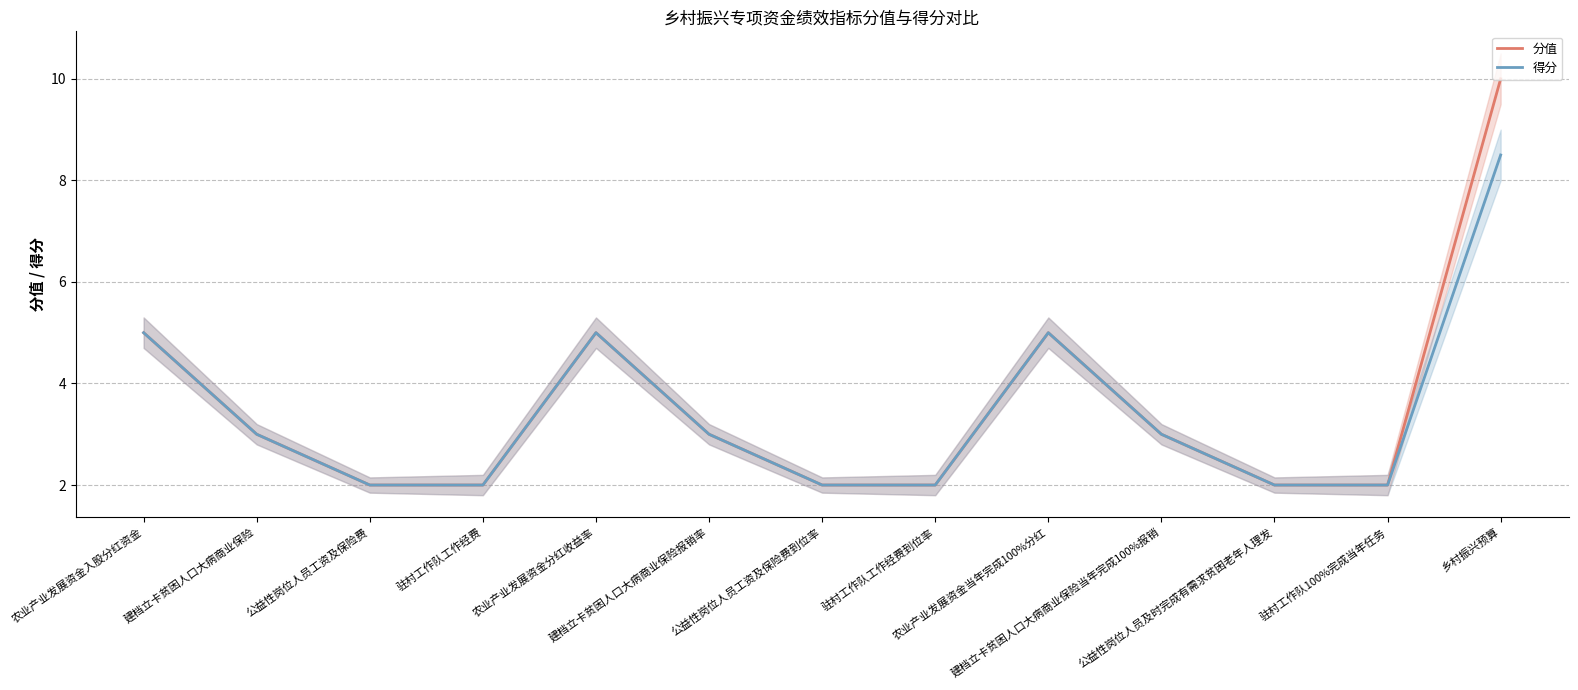

Reading left to right, what are all the values shown in this chart?

分值: 农业产业发展资金入股分红资金=5.0	建档立卡贫困人口大病商业保险=3.0	公益性岗位人员工资及保险费=2.0	驻村工作队工作经费=2.0	农业产业发展资金分红收益率=5.0	建档立卡贫困人口大病商业保险报销率=3.0	公益性岗位人员工资及保险费到位率=2.0	驻村工作队工作经费到位率=2.0	农业产业发展资金当年完成100%分红=5.0	建档立卡贫困人口大病商业保险当年完成100%报销=3.0	公益性岗位人员及时完成有需求贫困老年人理发=2.0	驻村工作队100%完成当年任务=2.0	乡村振兴预算=10.0
得分: 农业产业发展资金入股分红资金=5.0	建档立卡贫困人口大病商业保险=3.0	公益性岗位人员工资及保险费=2.0	驻村工作队工作经费=2.0	农业产业发展资金分红收益率=5.0	建档立卡贫困人口大病商业保险报销率=3.0	公益性岗位人员工资及保险费到位率=2.0	驻村工作队工作经费到位率=2.0	农业产业发展资金当年完成100%分红=5.0	建档立卡贫困人口大病商业保险当年完成100%报销=3.0	公益性岗位人员及时完成有需求贫困老年人理发=2.0	驻村工作队100%完成当年任务=2.0	乡村振兴预算=8.5